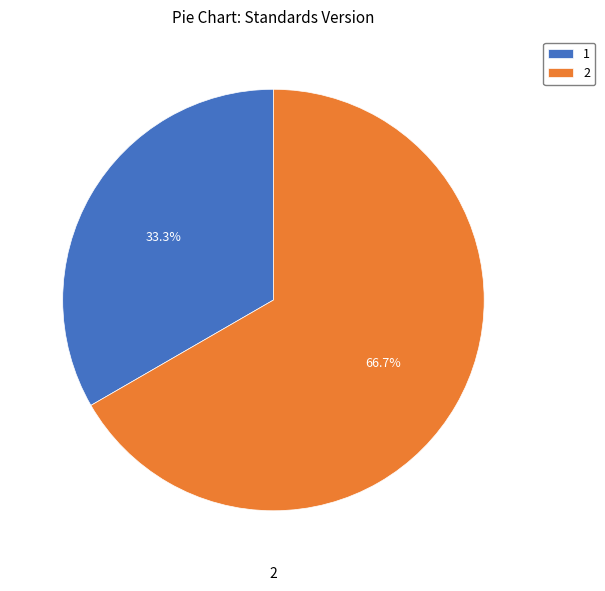

What is the total percentage of 2 and 1?

100.0%